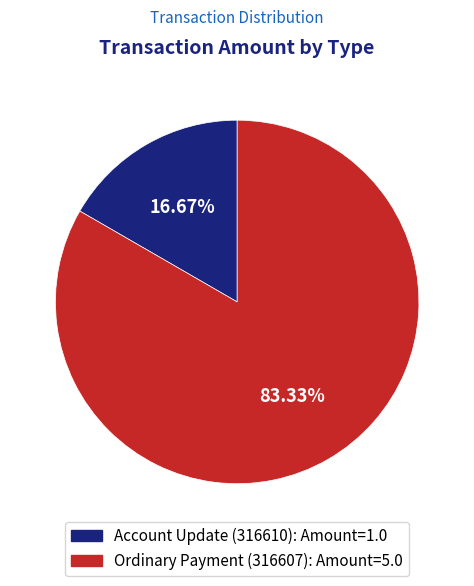

To the nearest percent, what is the average slice percentage?

50%